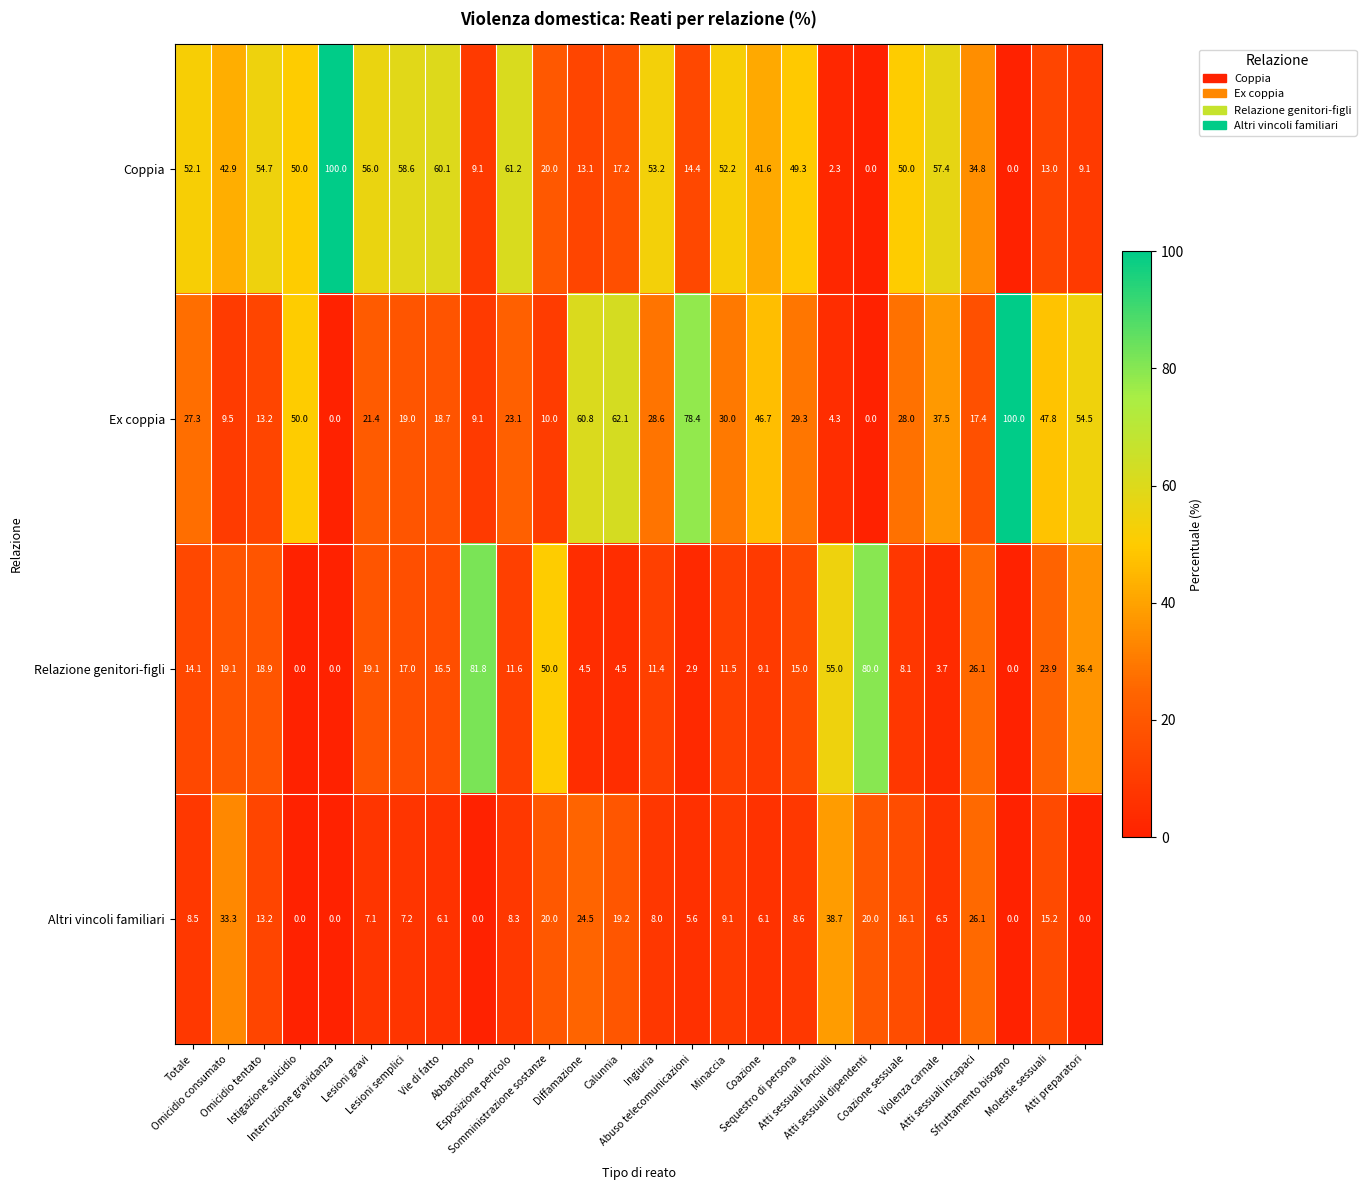

What is the greatest value displayed?

100.0